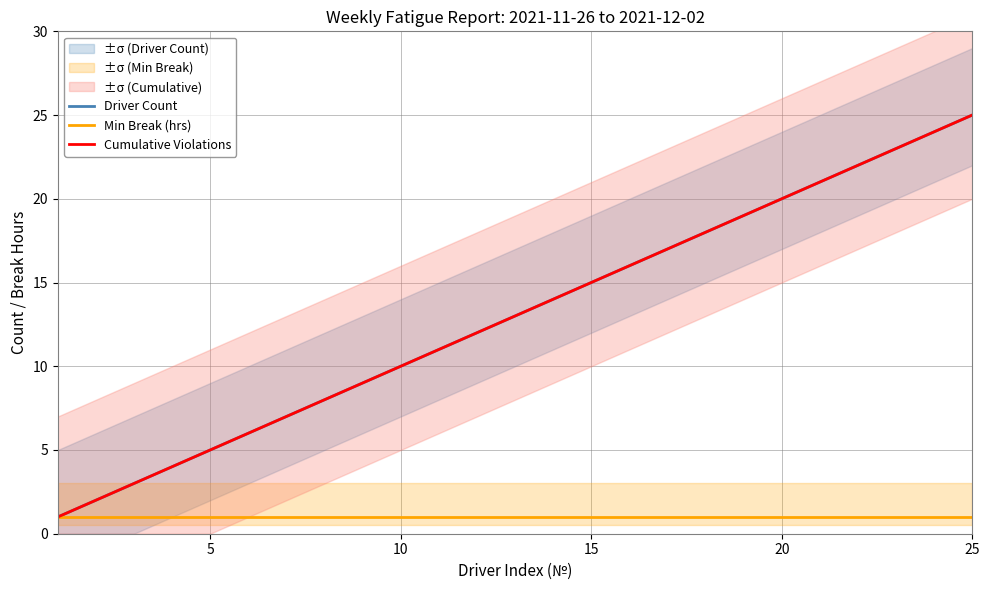

True or false: Driver Count has more than 1 points higher than both neighbors.

False